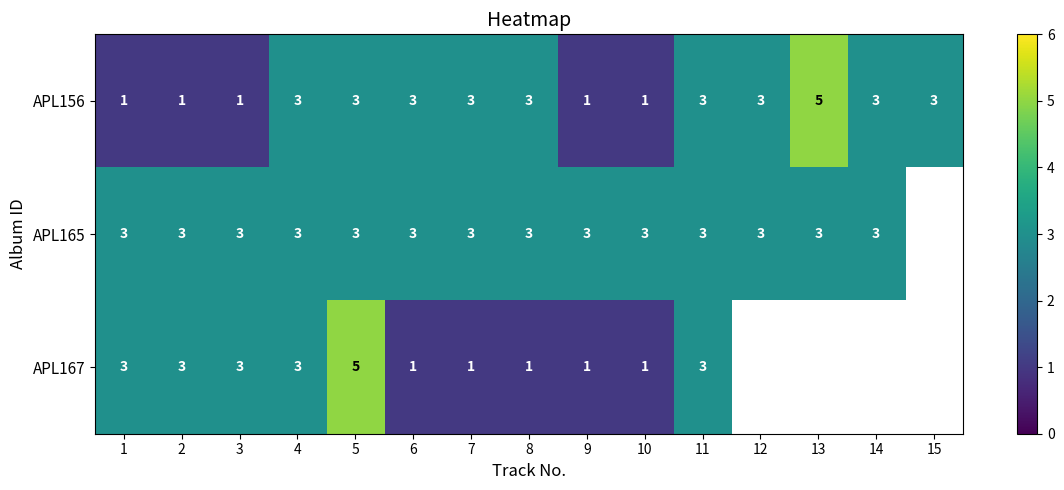

What is the greatest value displayed?

5.0